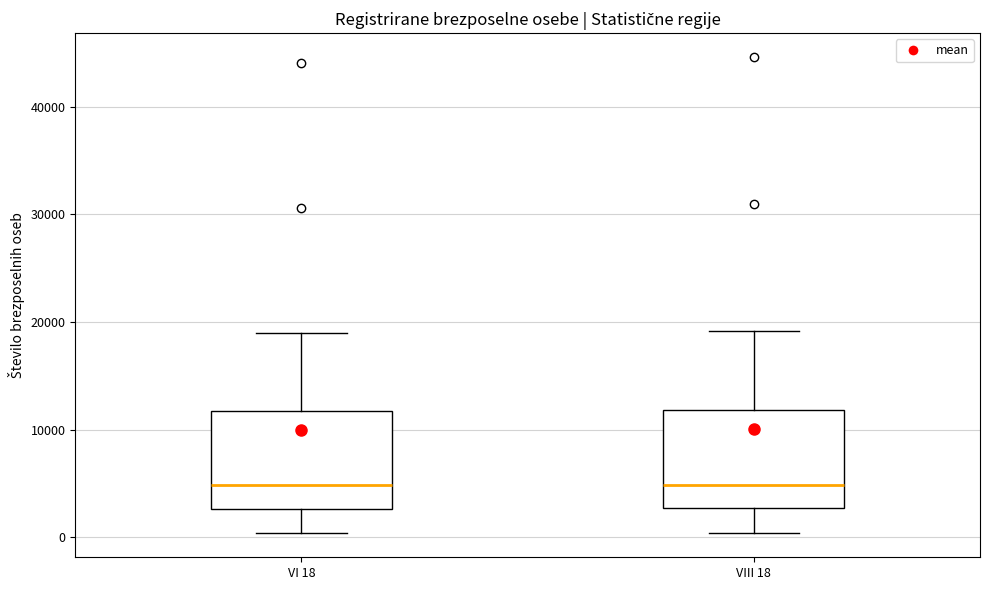

Reading left to right, transcribe this box plot: for each box, give where its median line is, the range the box spans, and where its two whiskers end, as read against the y-axis. The values are not printed on the chart, so give them approximately, as read against the axis.

VI 18: median 5000, box 3000 to 12000, whiskers 0 to 19000
VIII 18: median 5000, box 3000 to 12000, whiskers 0 to 19000